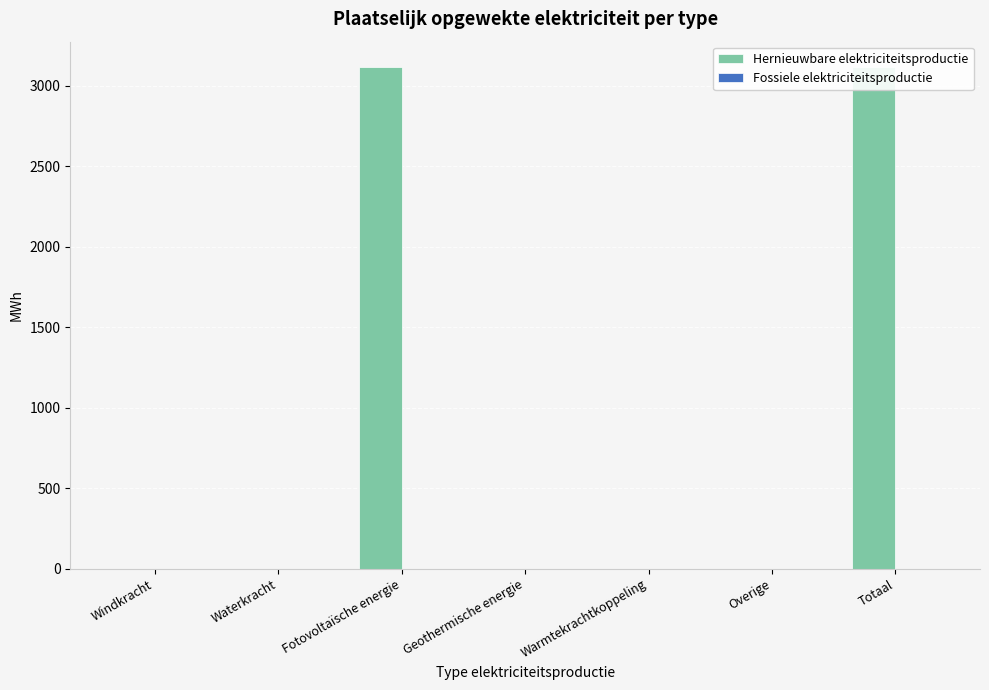

At how many categories does at least one series exceed 2500?

2